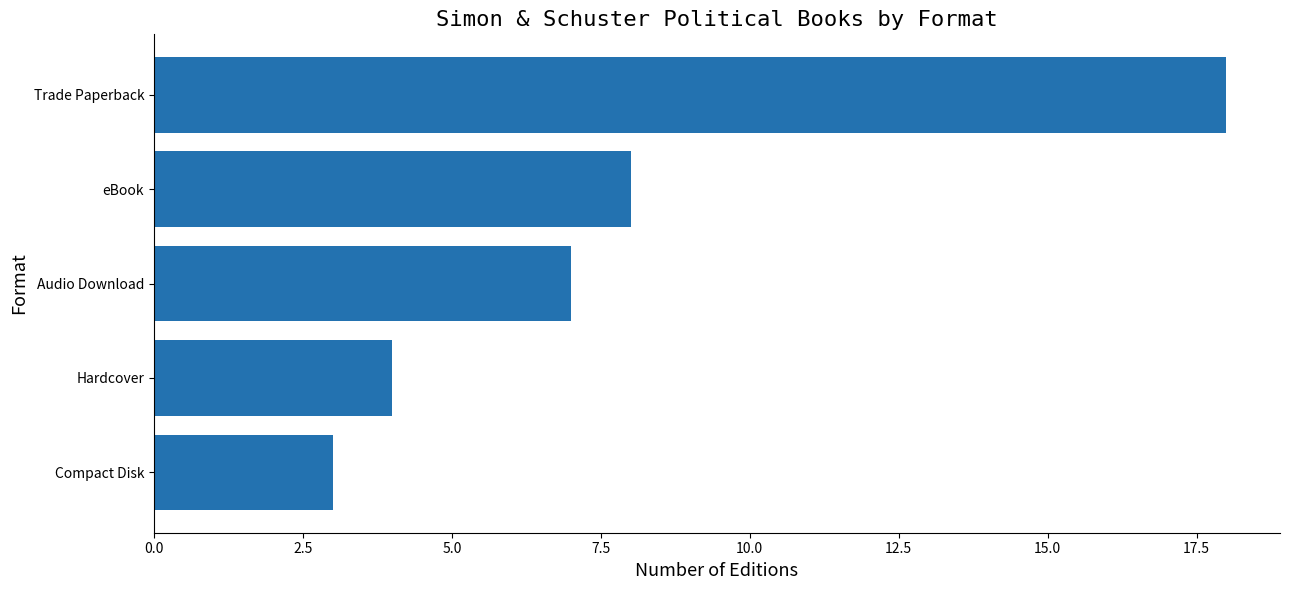

Reading top to bottom, list all the values displayed in this chart.

Trade Paperback=18	eBook=8	Audio Download=7	Hardcover=4	Compact Disk=3